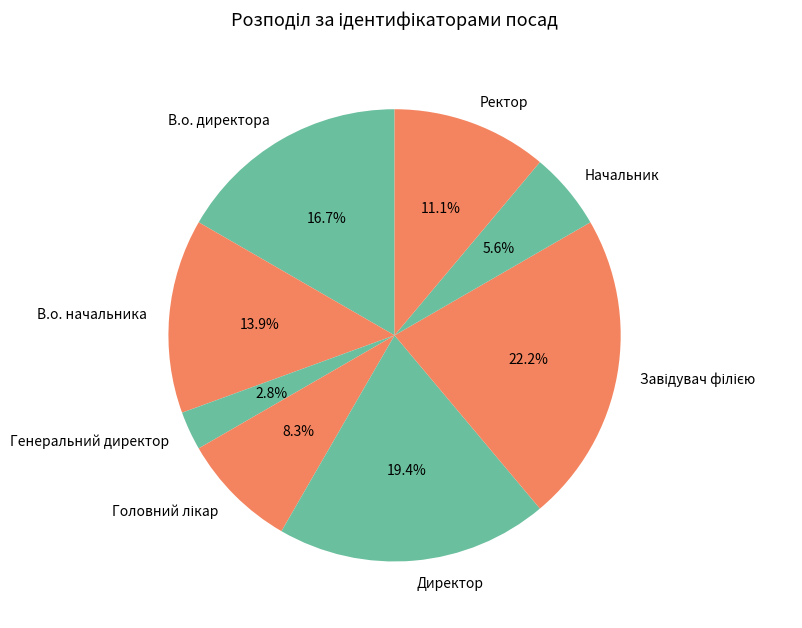

Is there a majority slice in this chart?

No